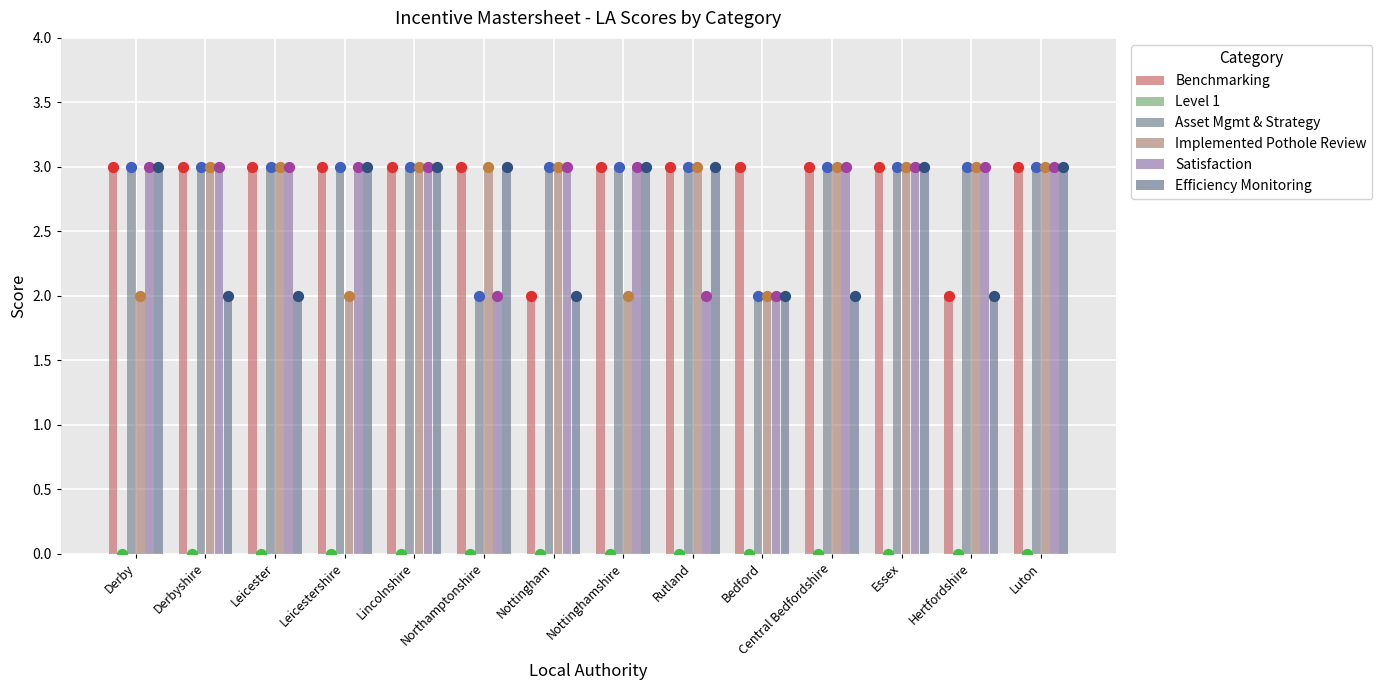

Which series contains the highest Y value?

Benchmarking